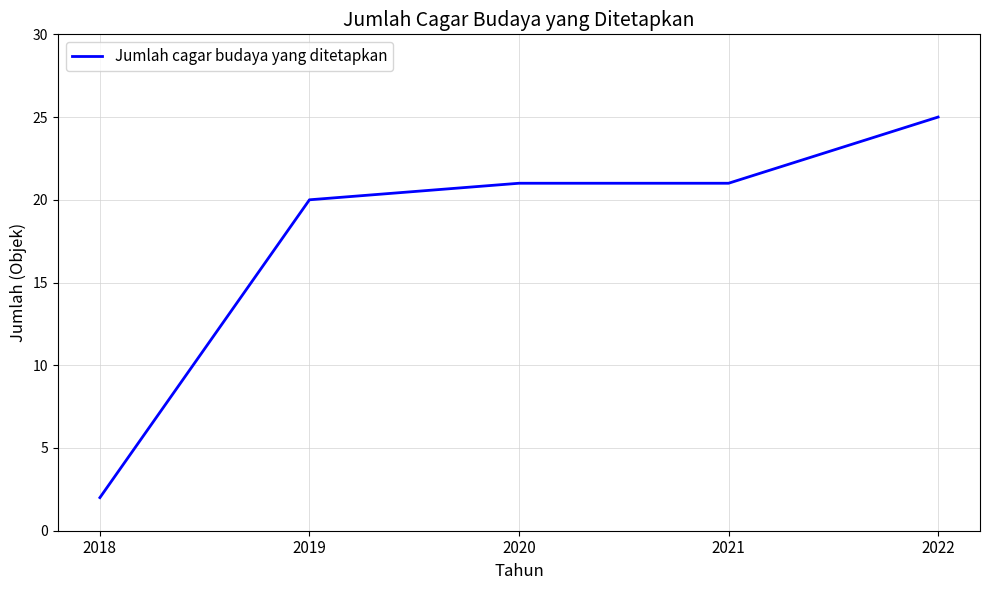

Is this an area chart (filled region under the line)?

No